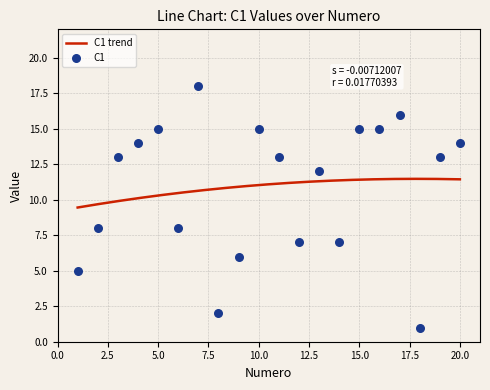

At how many categories does at least one series exceed 4?

20